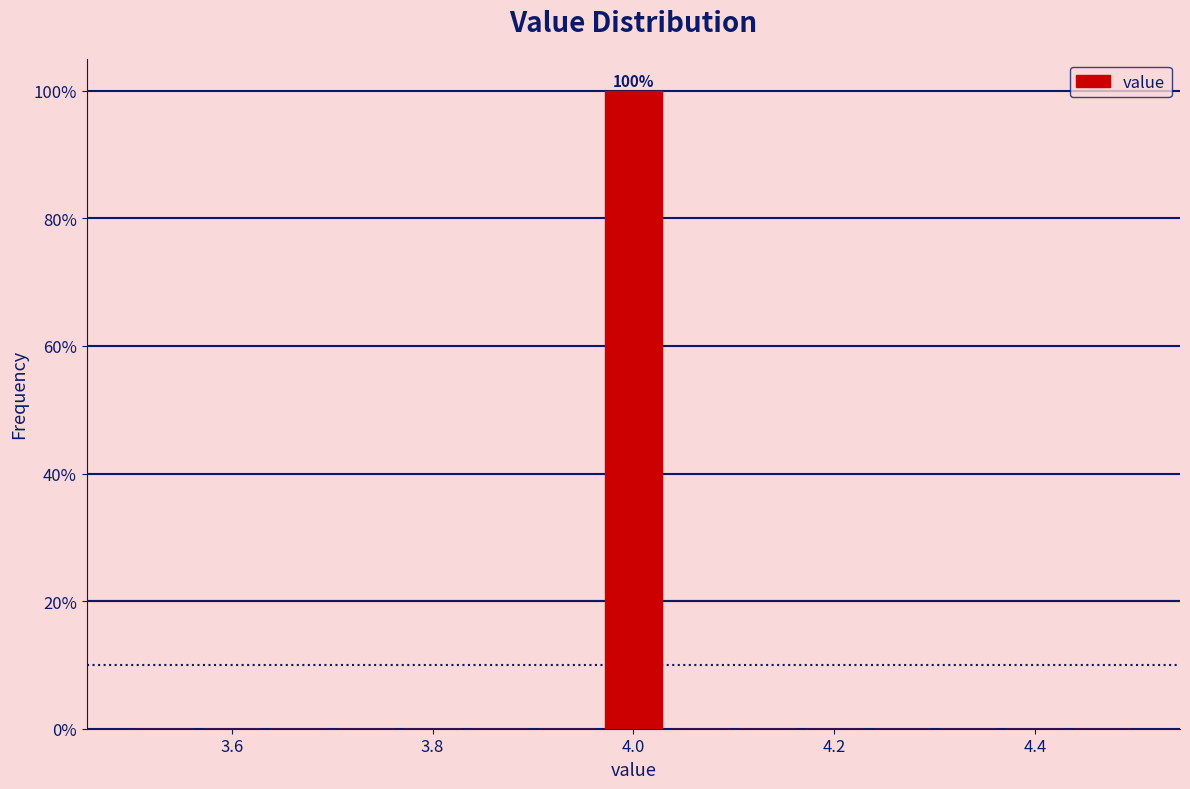

Read against the x-axis, roughly where is the centre of the tallest bar?

4.00